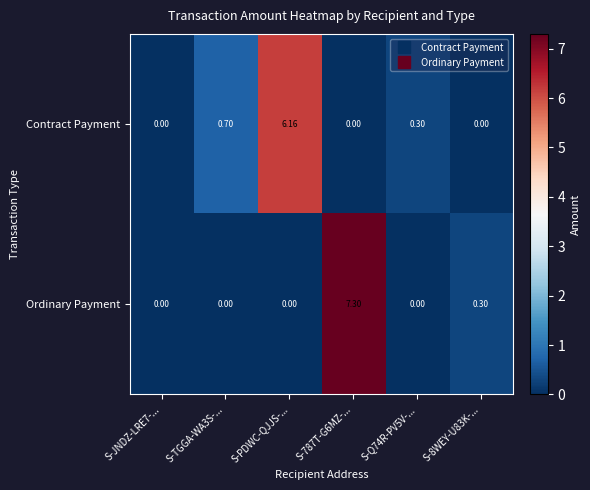

Between S-787T-G6MZ-... and S-Q74R-PV5V-..., which series saw the biggest shift?

Ordinary Payment